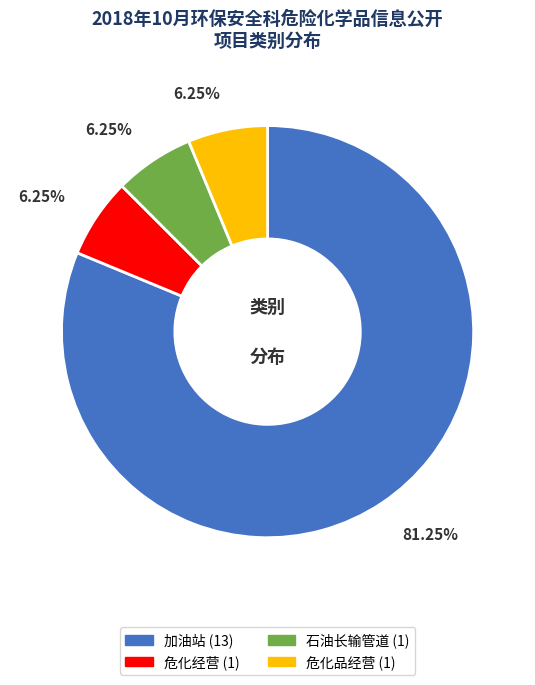

To the nearest percent, what is the difference between the largest and smallest slice percentages?

75%